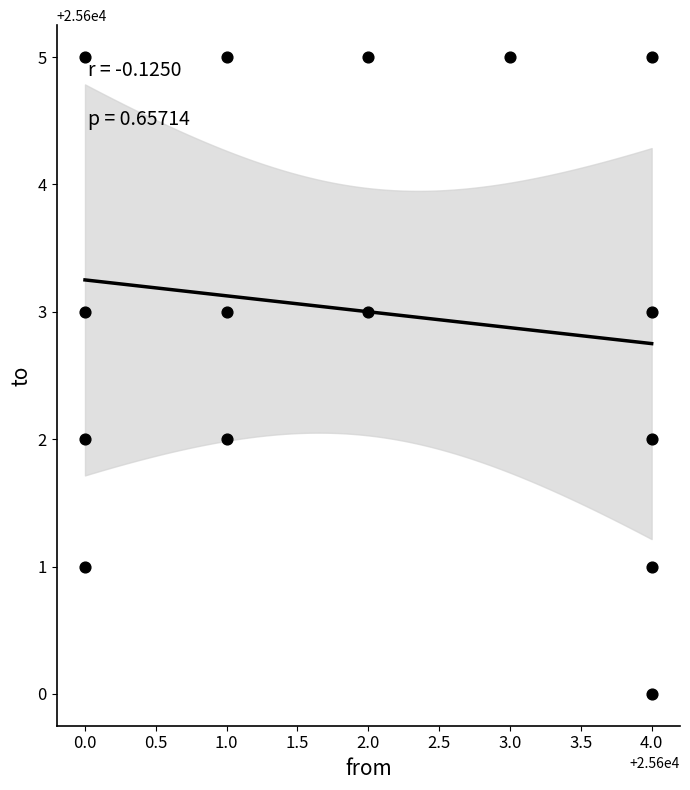

What is the range of X values (max minus min)?

4